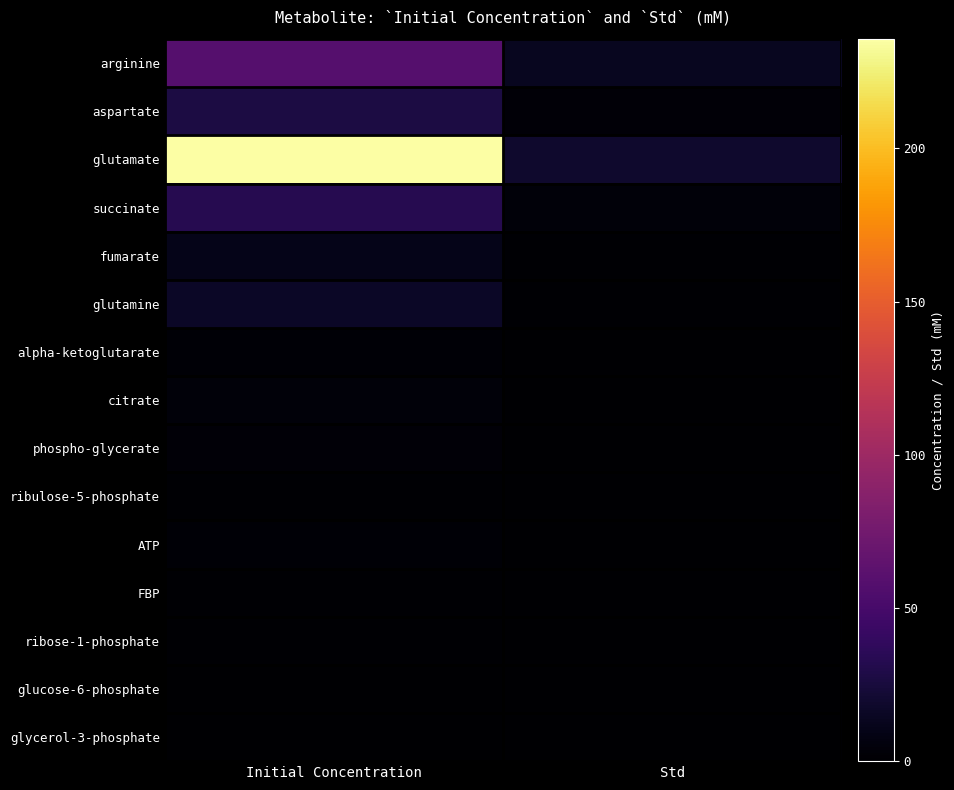

Rank the series by their maximum value, from highest to lowest.

glutamate, arginine, succinate, aspartate, glutamine, fumarate, citrate, phospho-glycerate, alpha-ketoglutarate, ATP, ribulose-5-phosphate, FBP, ribose-1-phosphate, glucose-6-phosphate, glycerol-3-phosphate